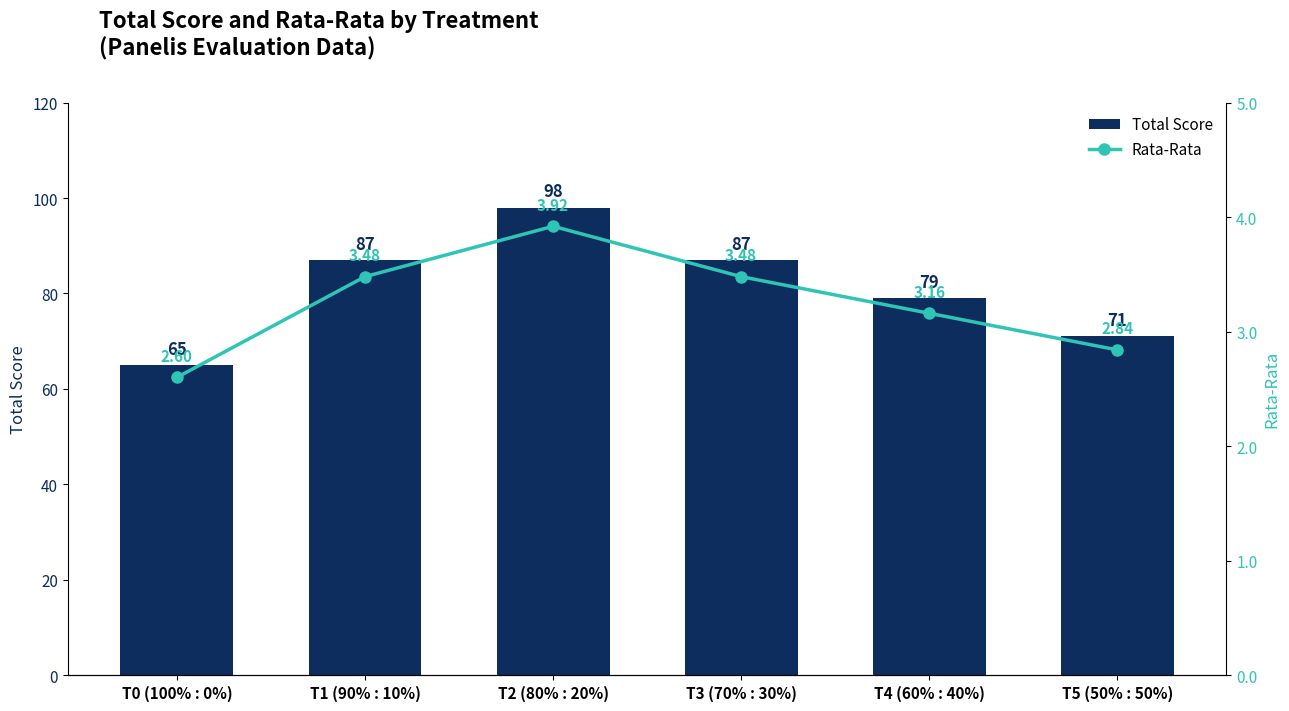

Are the bars horizontal?

No